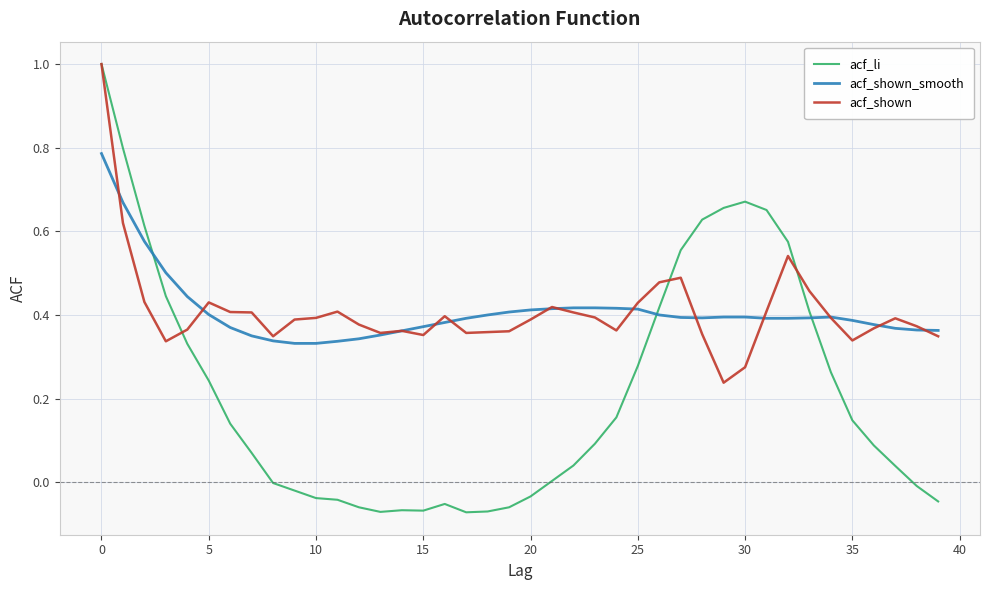

What is the highest value of the acf_shown series?

1.0